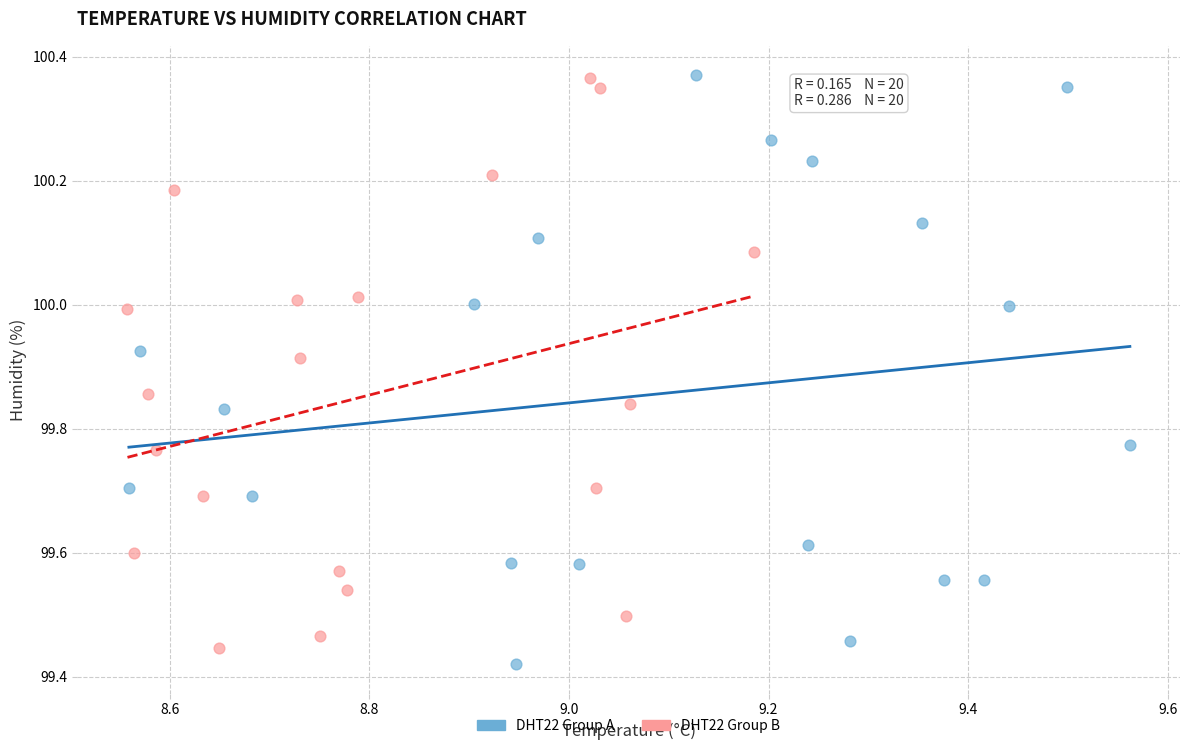

Which series has the largest Y range (max minus min)?

DHT22 Group A